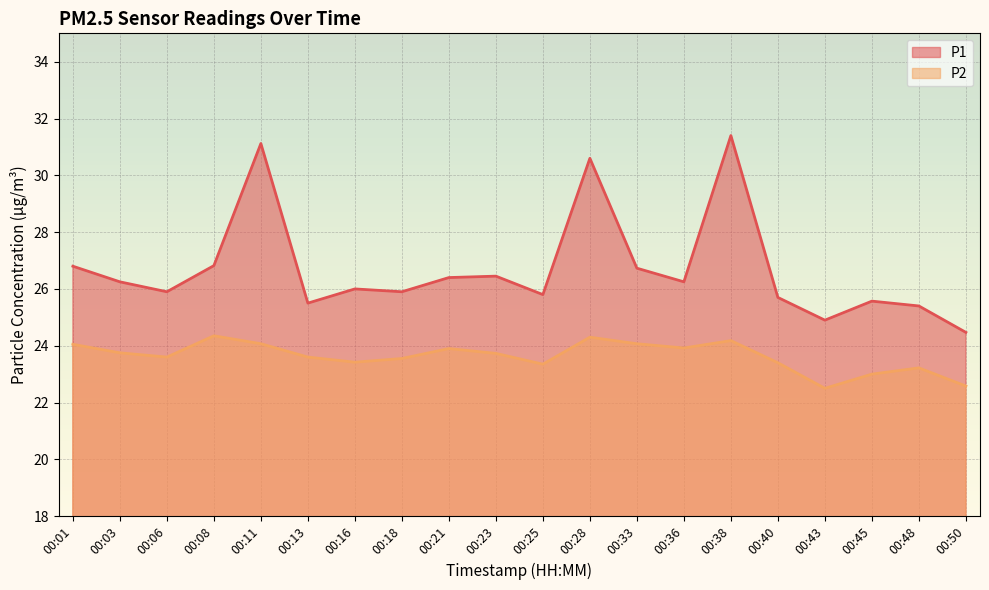

Where is the first local minimum for P2?

00:06